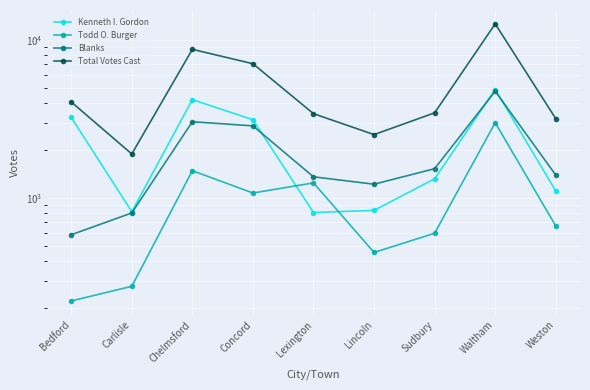

What is the sum of all Blanks values?

17538